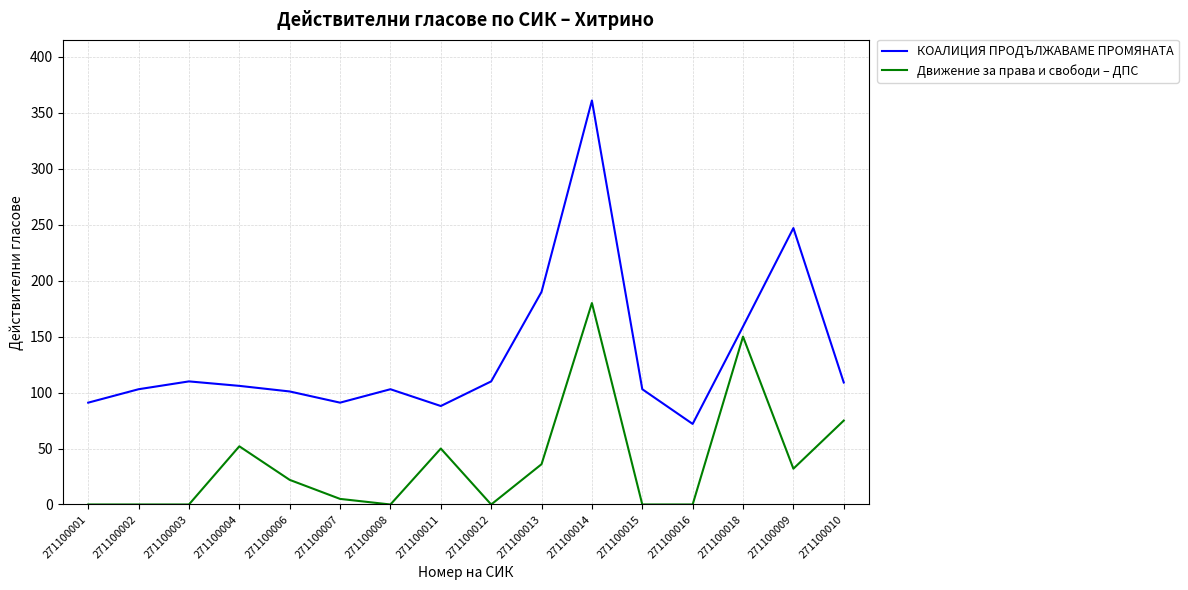

True or false: КОАЛИЦИЯ ПРОДЪЛЖАВАМЕ ПРОМЯНАТА and Движение за права и свободи – ДПС intersect in this chart.

False